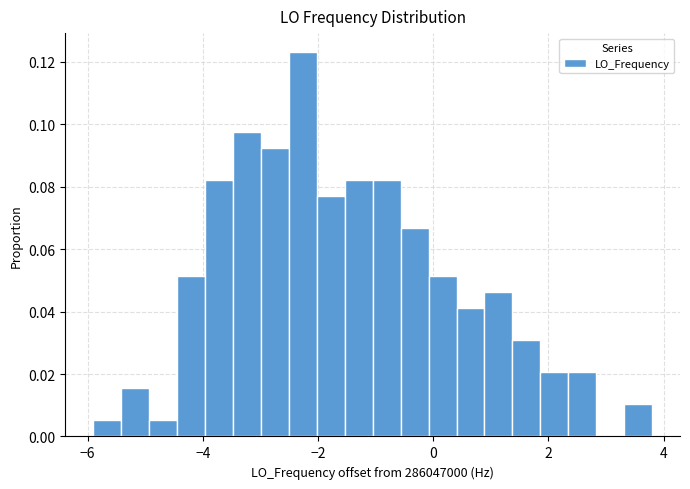

Read against the x-axis, roughly where is the centre of the tallest bar?

-2.2